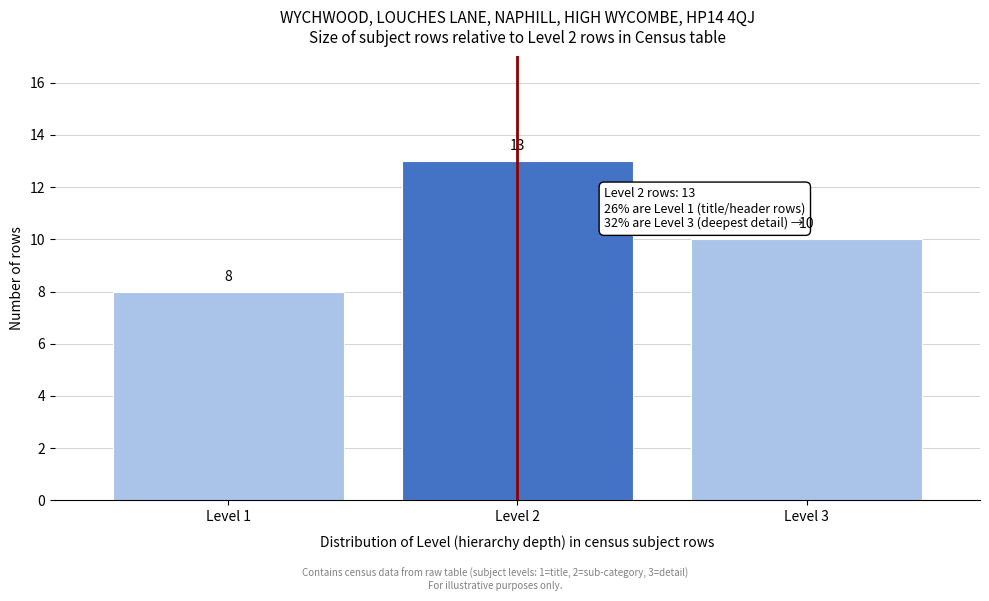

Reading left to right, transcribe all the data shown in this chart.

8	13	10